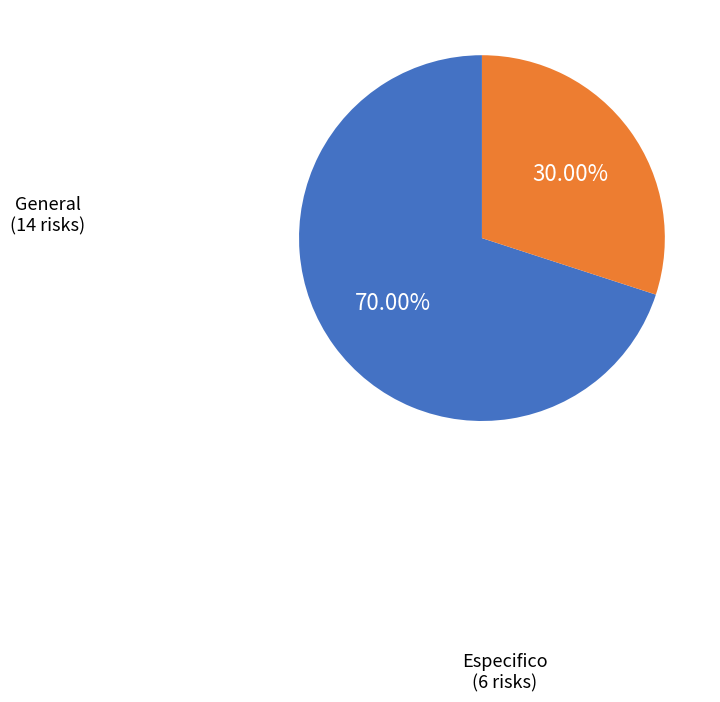

Is there a majority slice in this chart?

Yes